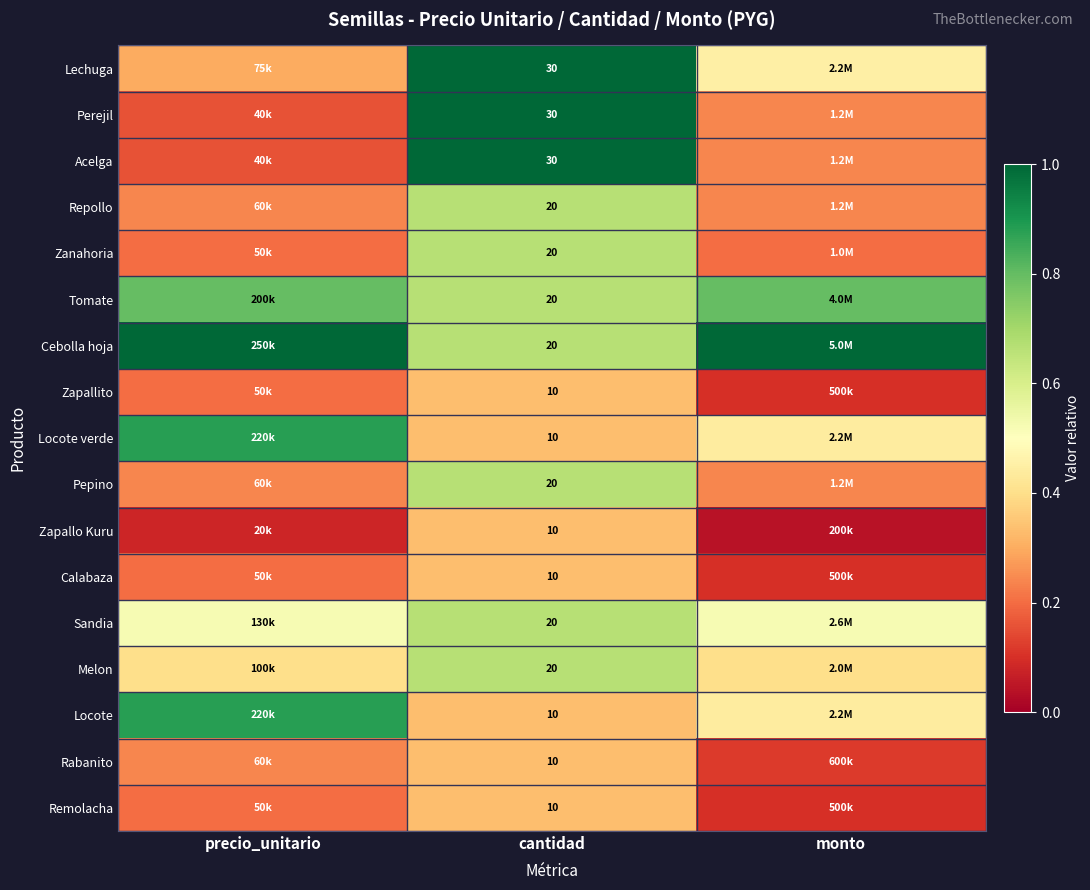

What is the spread (max minus min) of values at monto?

1.0